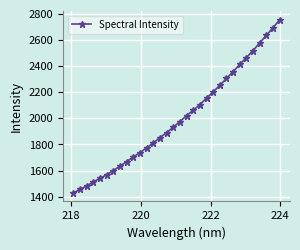

What is the minimum value shown in the chart?

1429.7